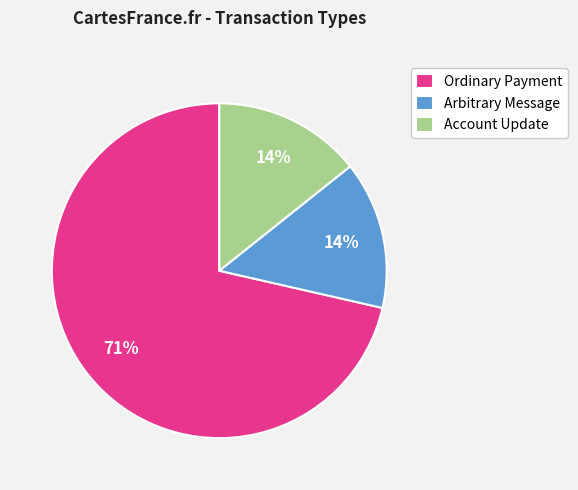

Approximately how many times larger is the value at Arbitrary Message compared to Account Update?

1.0